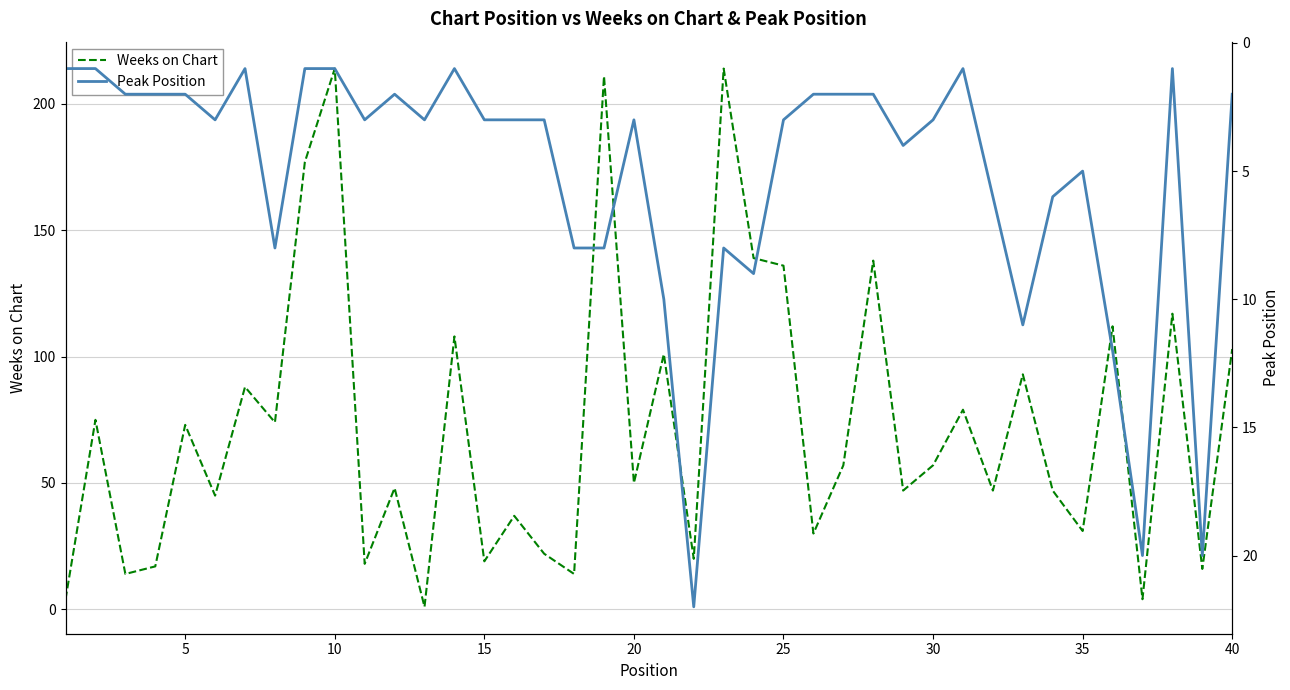

True or false: Weeks on Chart has a value of 124 at 35.

False